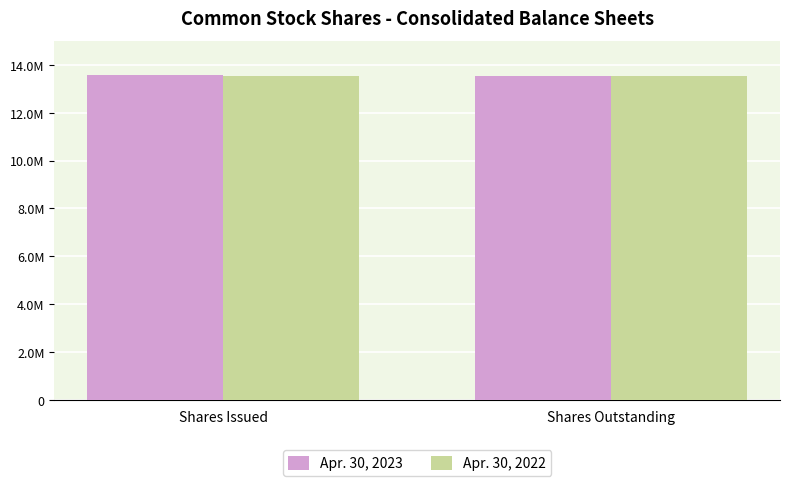

What are all the series names shown in the legend?

Apr. 30, 2023, Apr. 30, 2022